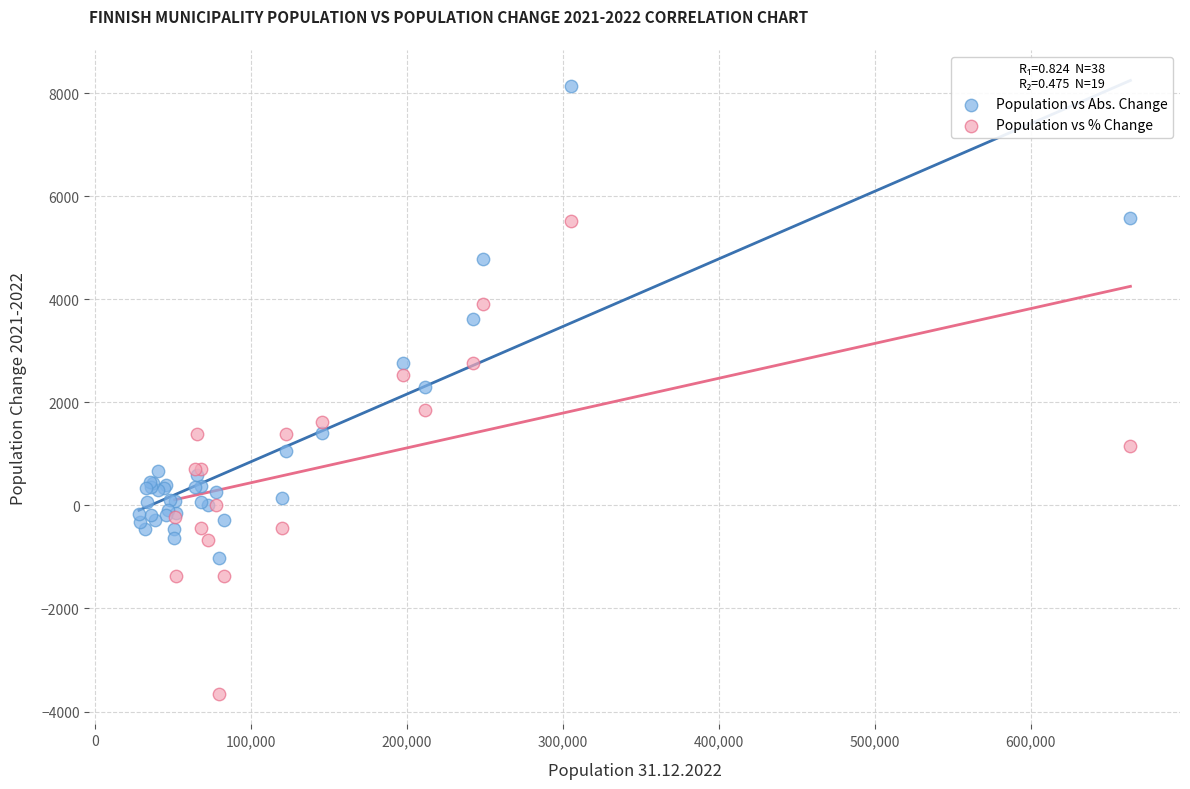

Which series has the widest spread of Y values?

Population vs Abs. Change